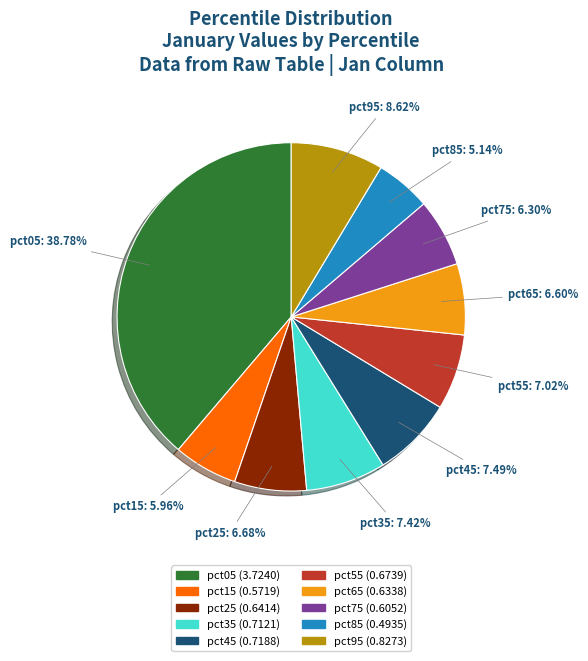

Does pct95 represent more than half of the total?

No